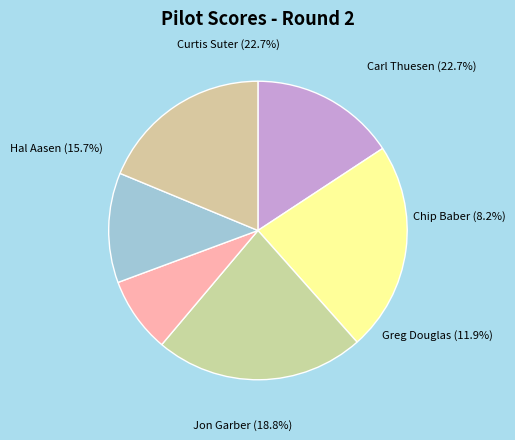

What is the largest slice in the pie chart?

Curtis Suter